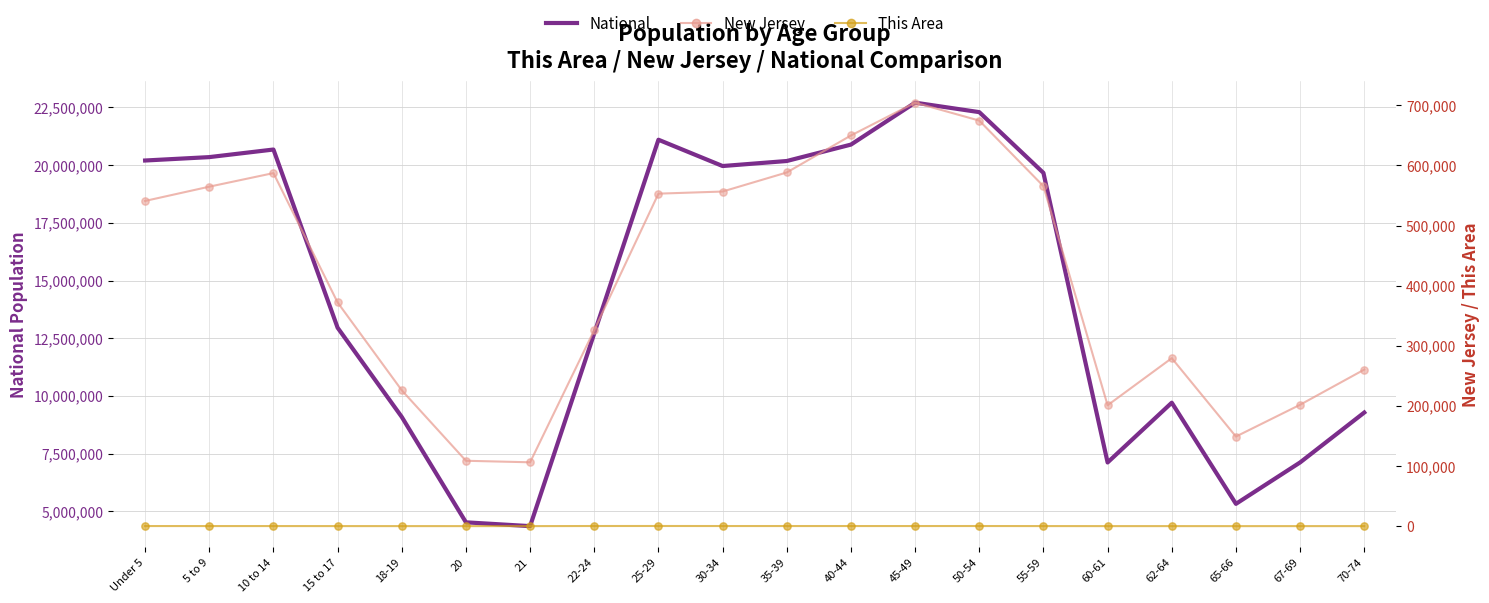

Which series has the widest spread of Y values?

National